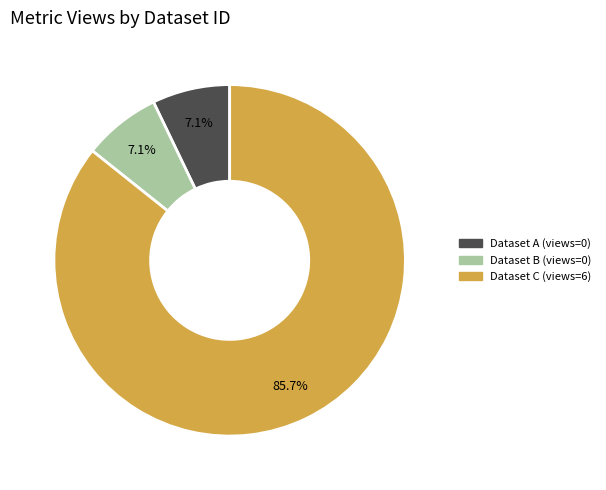

Is there a majority slice in this chart?

Yes